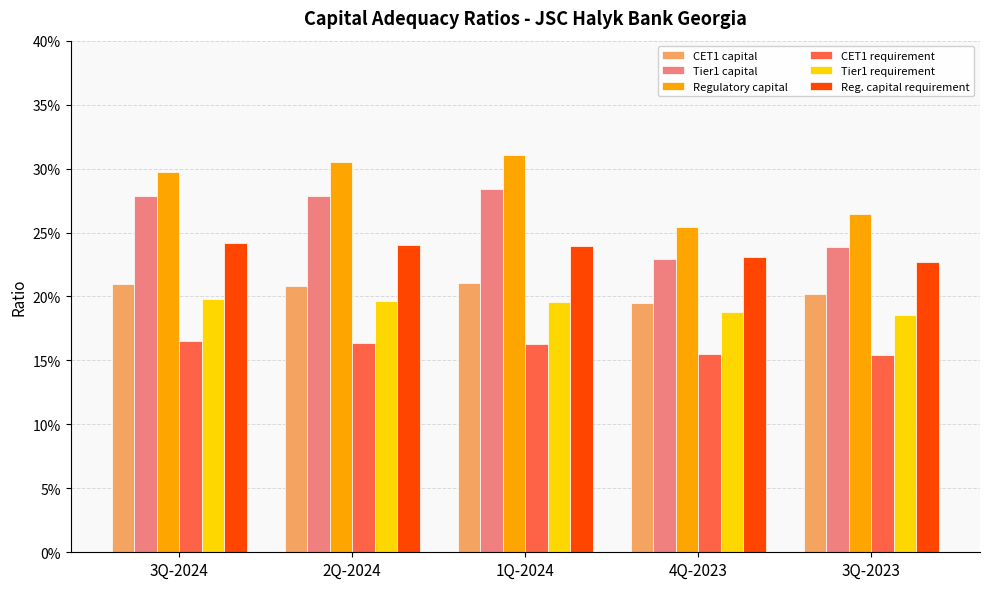

What are all the series names shown in the legend?

CET1 capital, Tier1 capital, Regulatory capital, CET1 requirement, Tier1 requirement, Reg. capital requirement